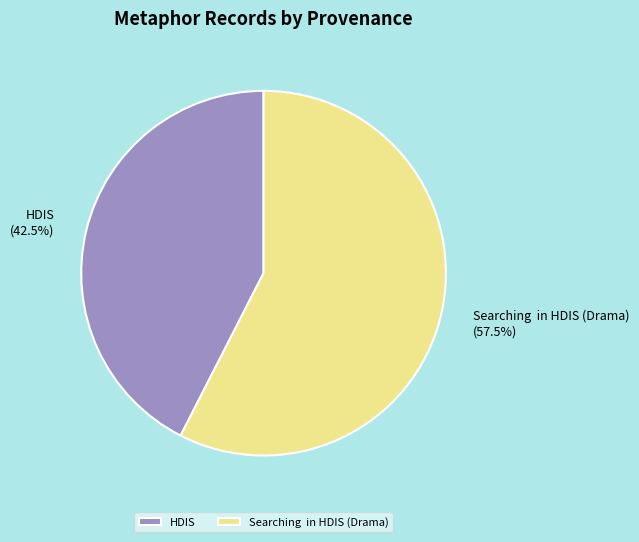

What is the majority slice?

Searching in HDIS (Drama)